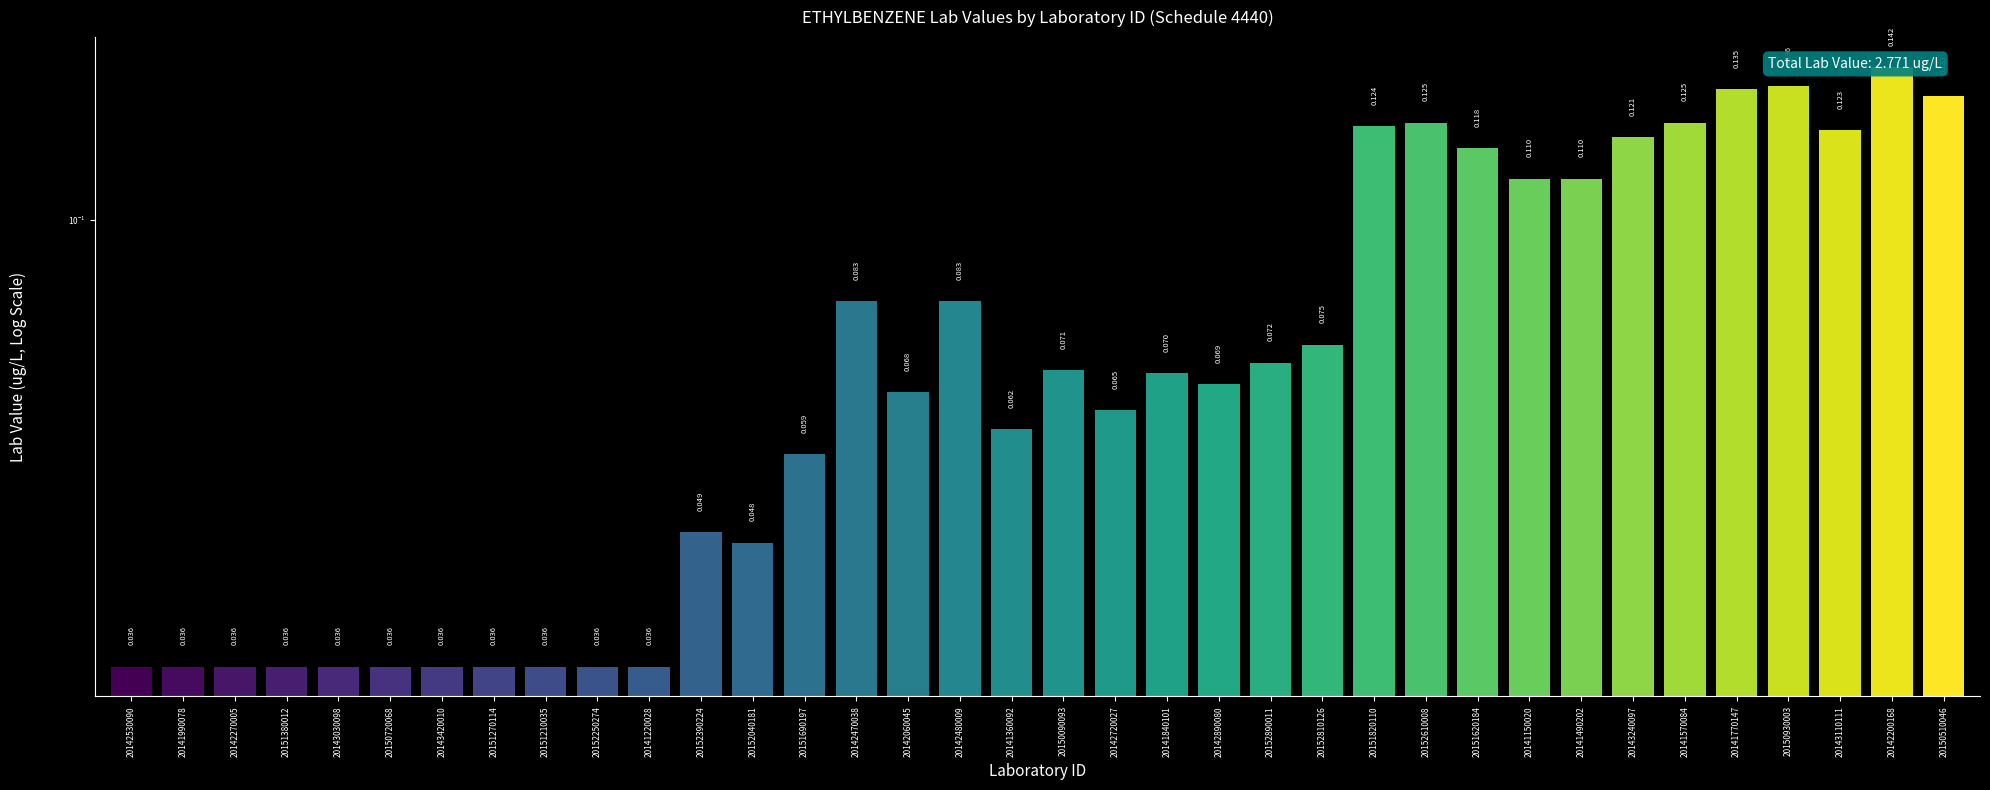

What is the sum of all values?

2.8